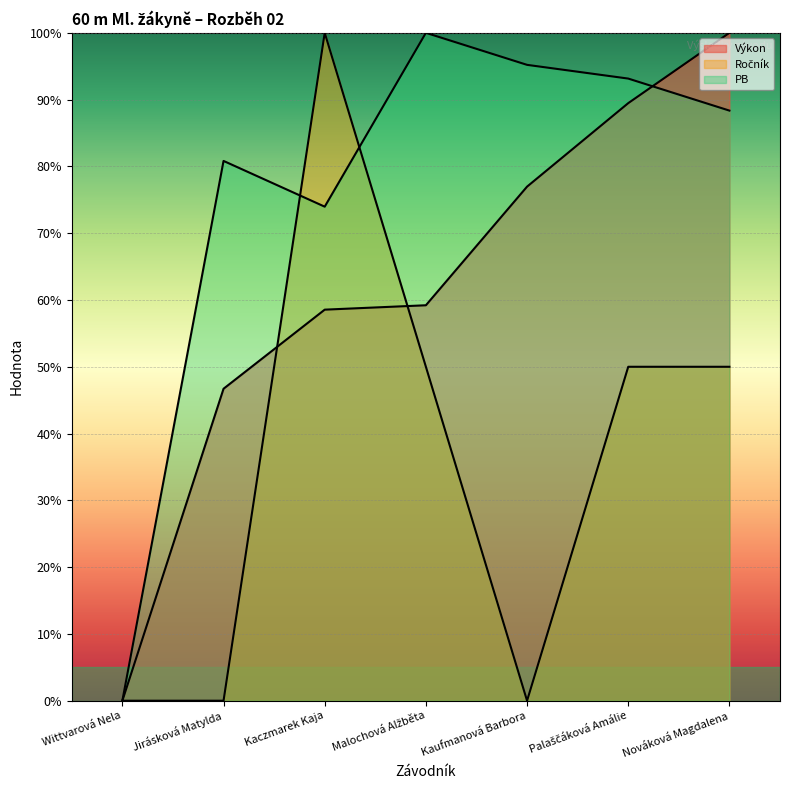

What are all the series names shown in the legend?

Výkon, Ročník, PB